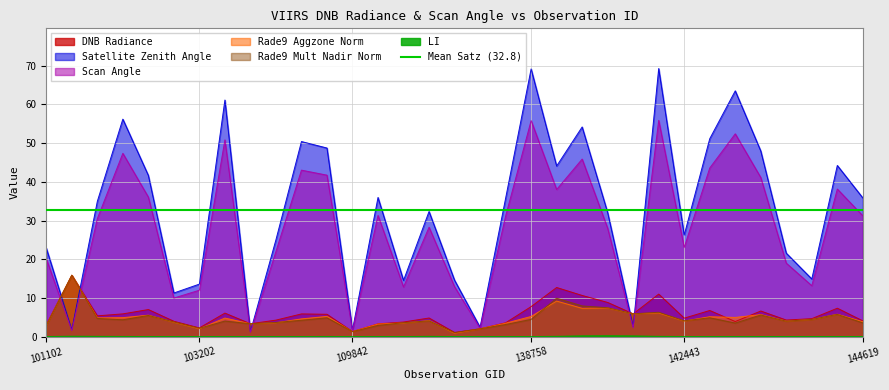

How many interior local peaks does the satz series have?

10